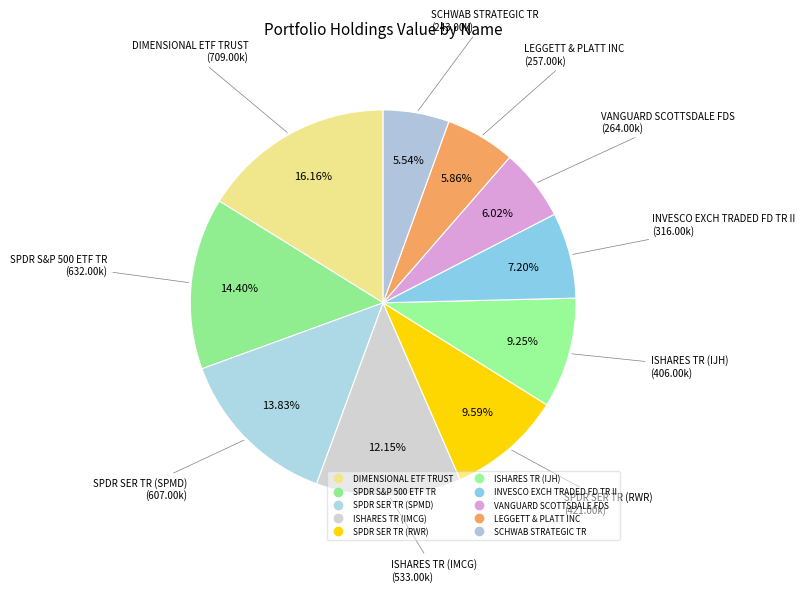

Does any single category account for the majority?

No